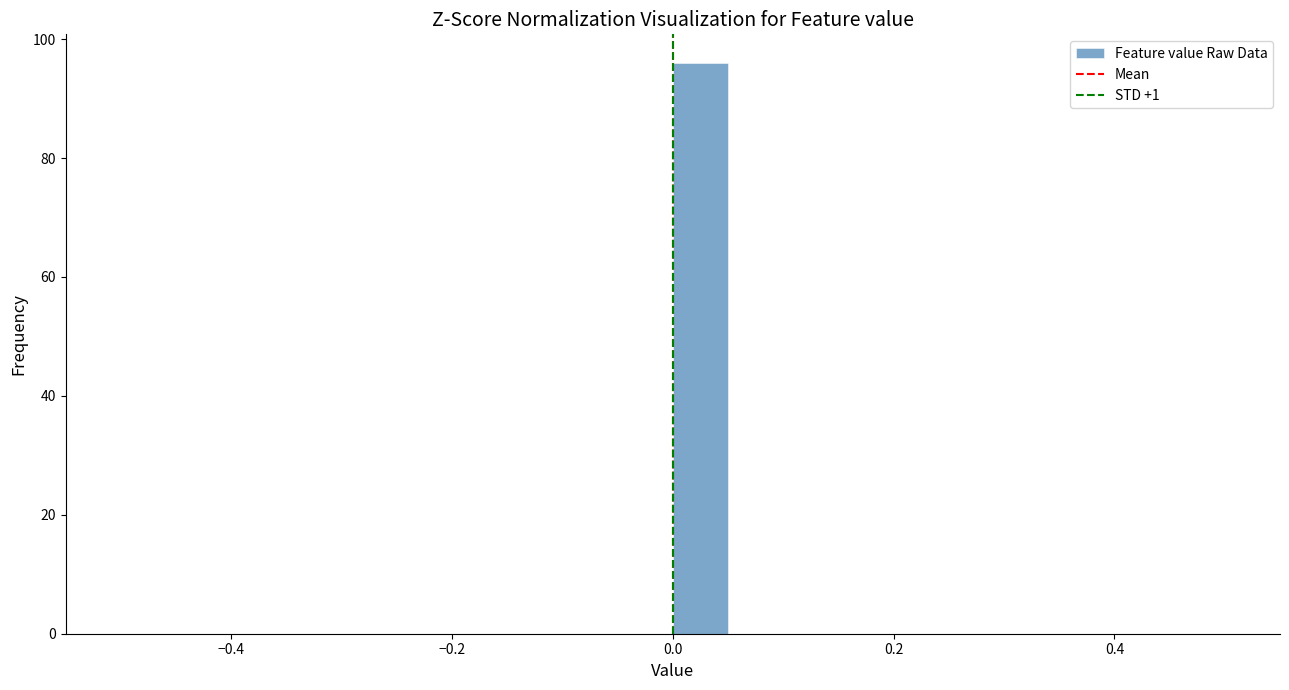

Around what value on the x-axis is the tallest bar? Give the approximate position of its centre, as read against the axis.

0.02